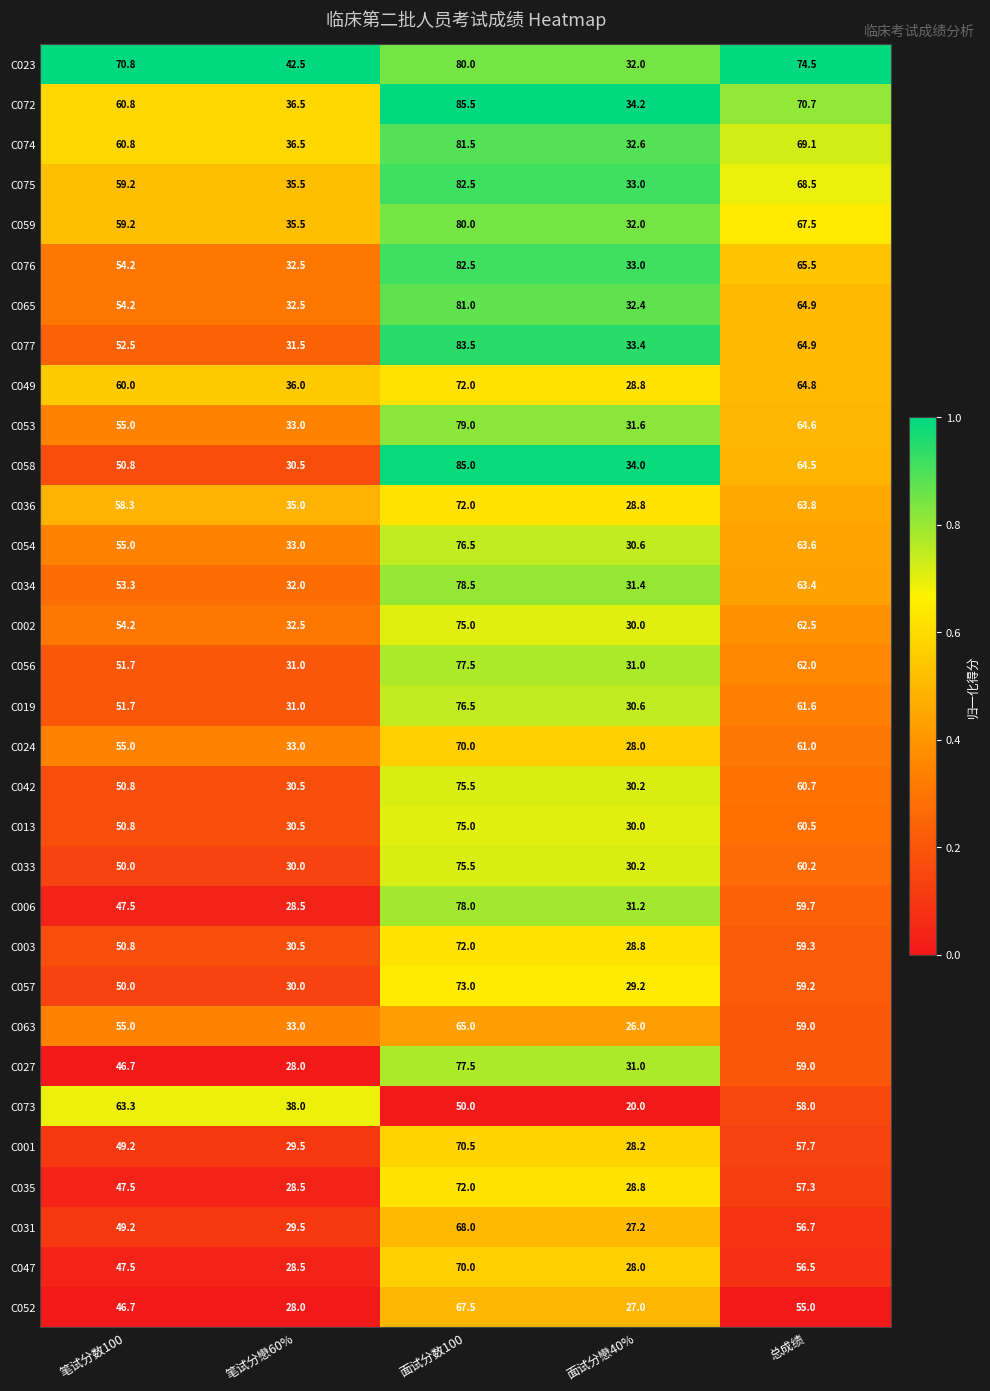

Rank the categories by C027 value from lowest to highest.

笔试分戀60%, 面试分戀40%, 笔试分数100, 总成绩, 面试分数100